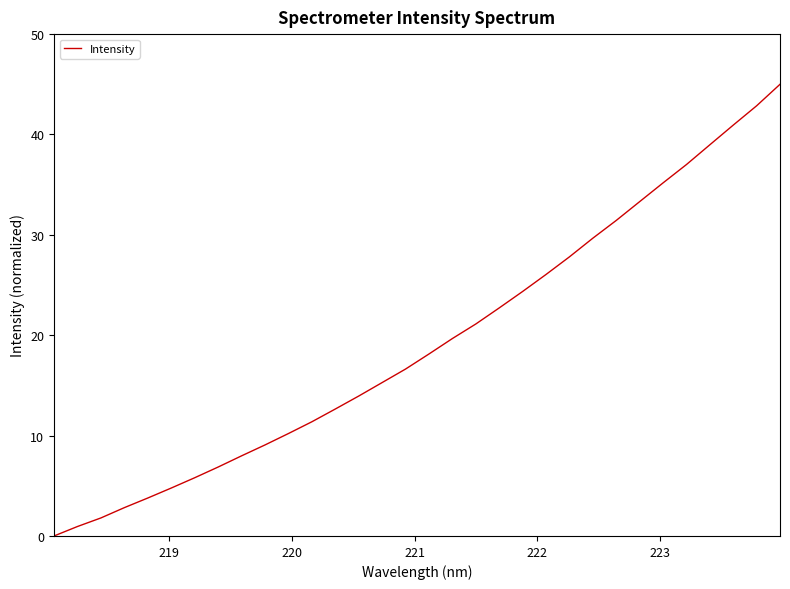

What is the sum of all values?

618.1